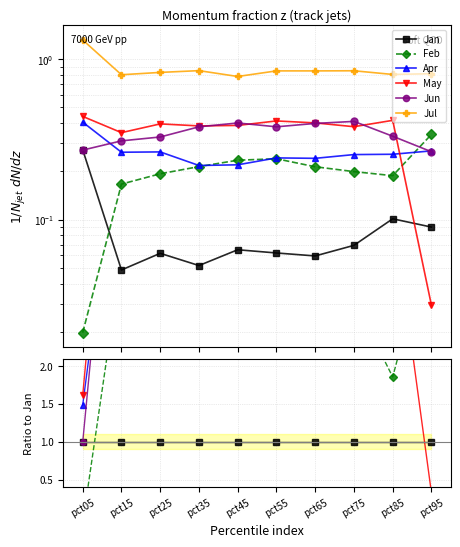

What are all the series names shown in the legend?

Jan, Feb, Apr, May, Jun, Jul